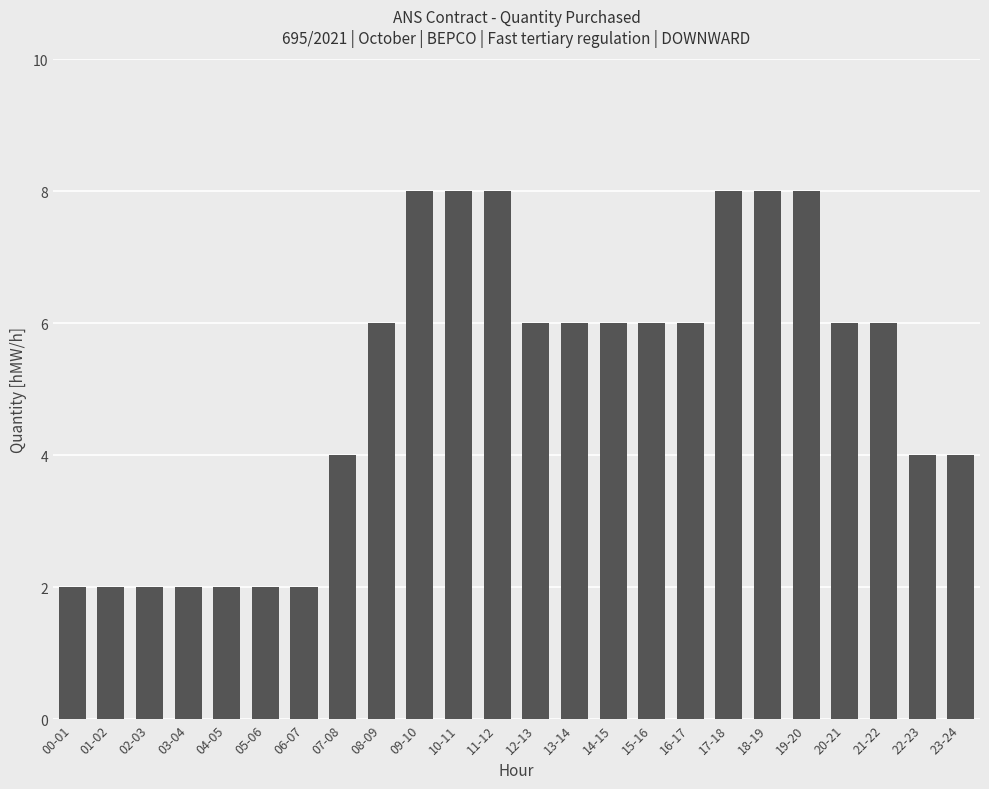

What is the label of the 23rd bar from the left?

22-23